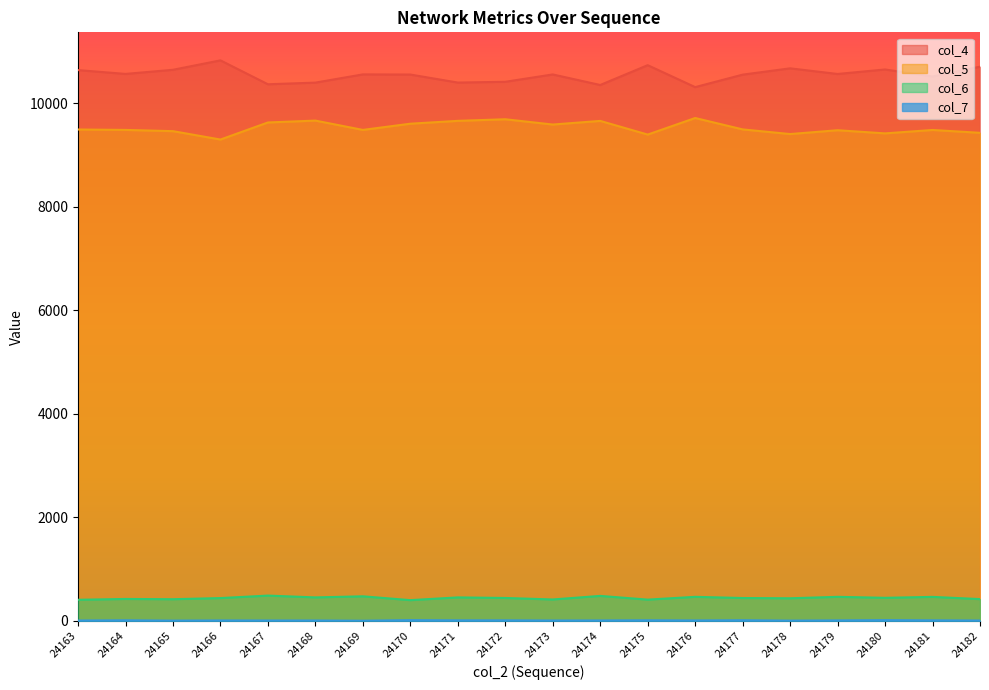

Where does the col_4 series first go above 10560?

24163